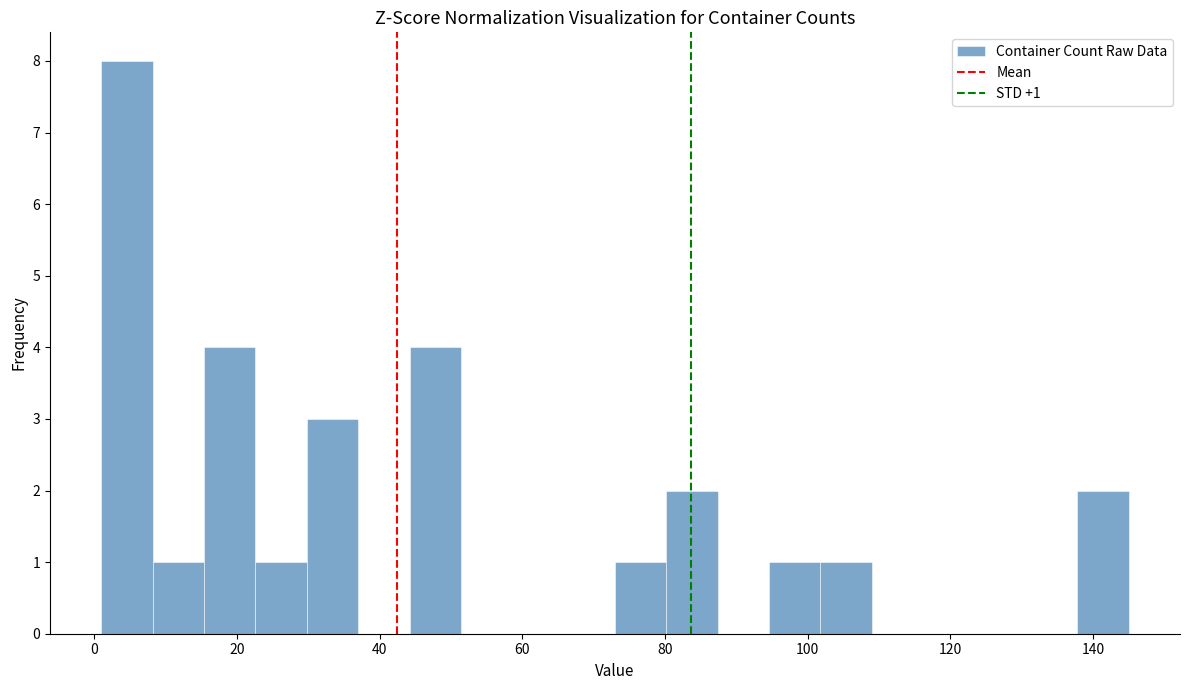

Around what value on the x-axis is the tallest bar? Give the approximate position of its centre, as read against the axis.

4